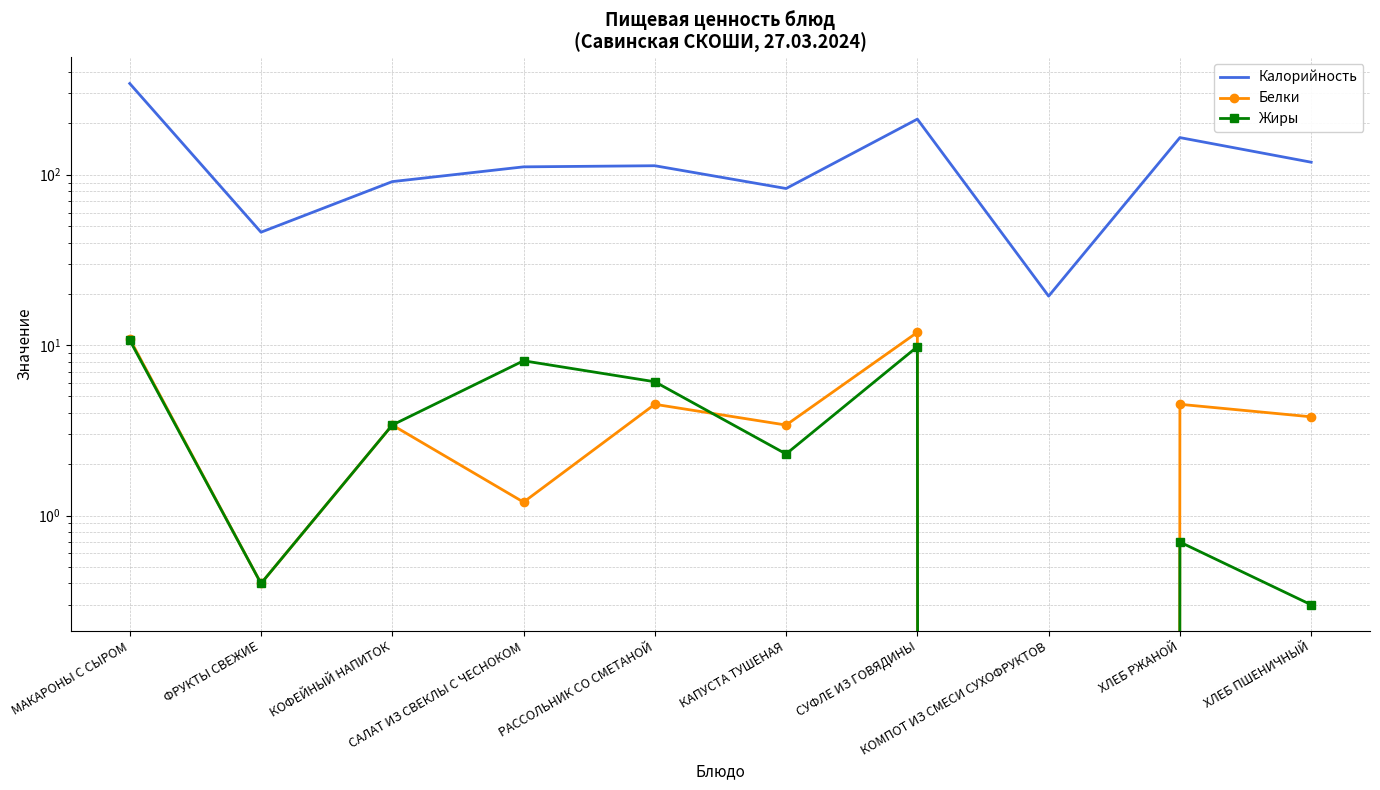

True or false: Калорийность and Жиры intersect in this chart.

False